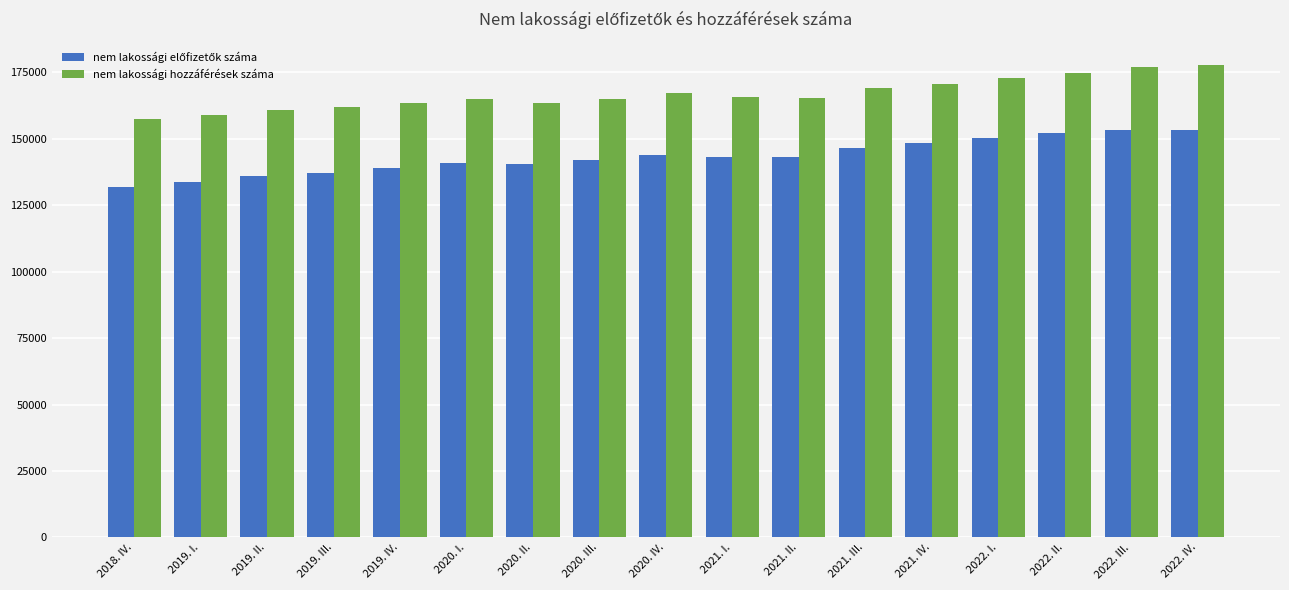

What is the total value across all series at 2022. I.?

323117